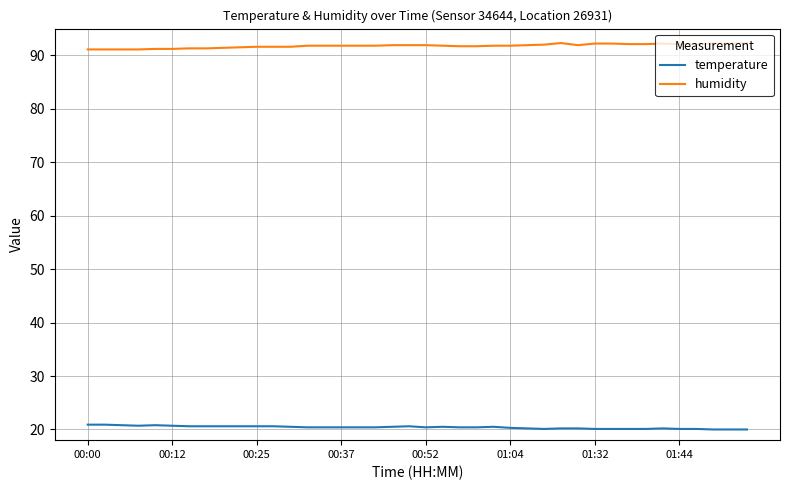

What is the lowest value of the humidity series?

91.1